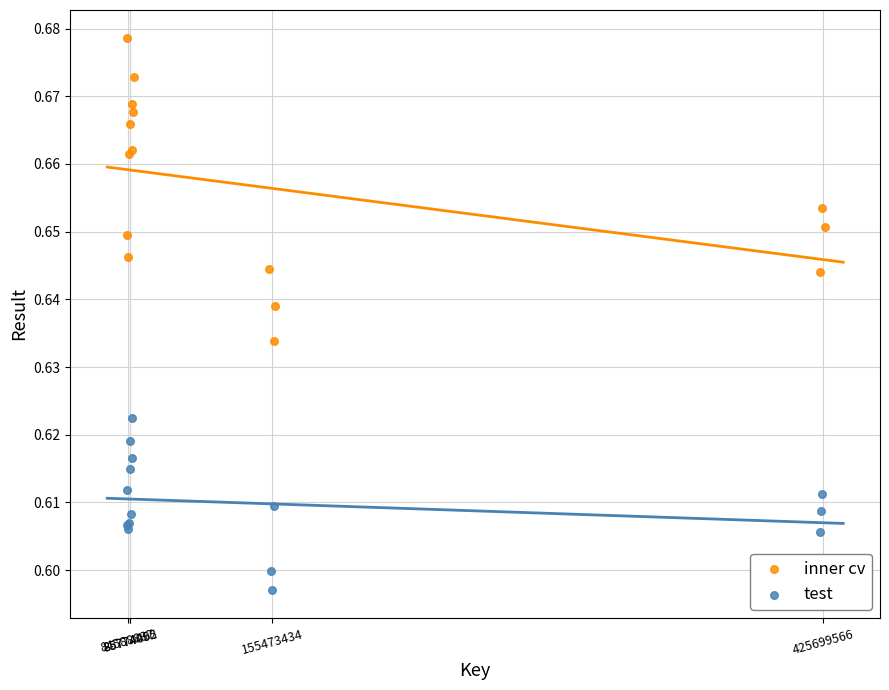

Which series contains the lowest Y value?

test